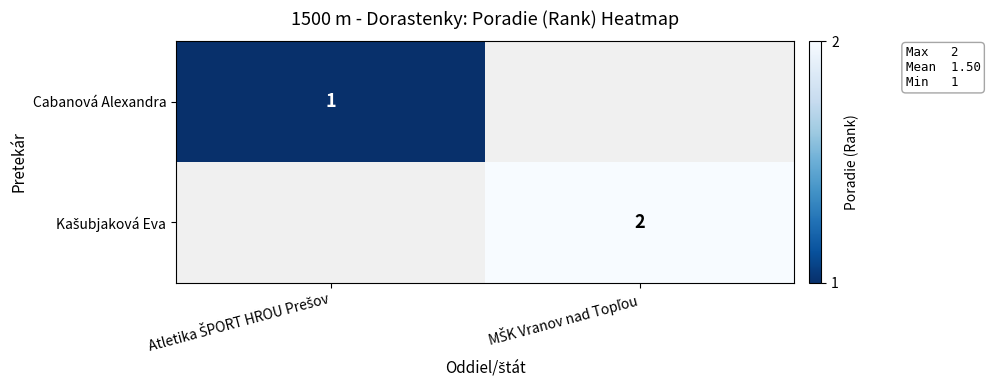

Rank the series by their maximum value, from lowest to highest.

Cabanová Alexandra, Kašubjaková Eva